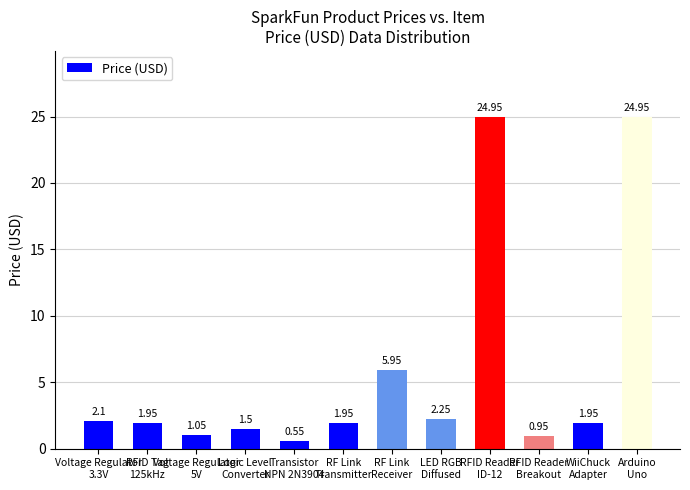

What is the change in value from LED RGB
Diffused to WiiChuck
Adapter?

-0.3